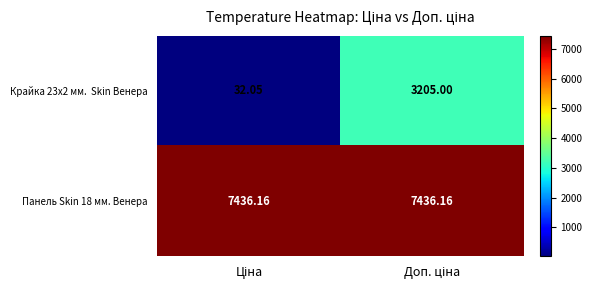

How many distinct data groups are displayed?

2